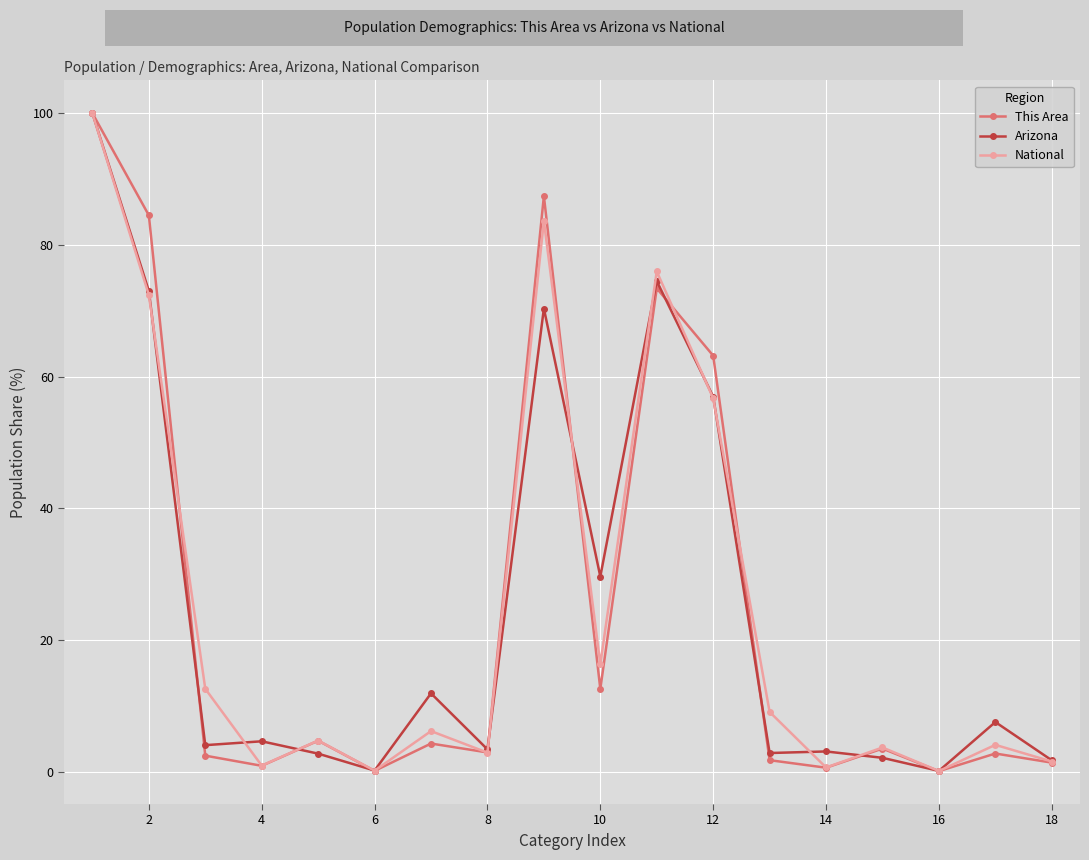

In National, how many points are lower than both neighbors (excluding endpoints)?

6